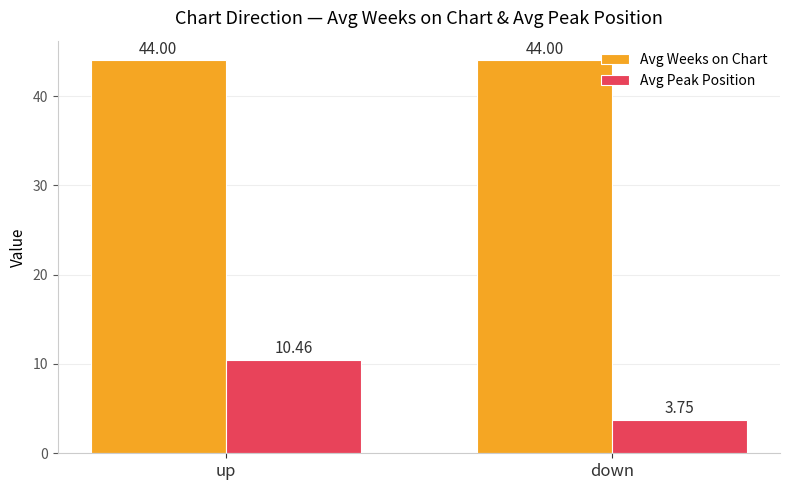

Which series changed the most between up and down?

Avg Peak Position